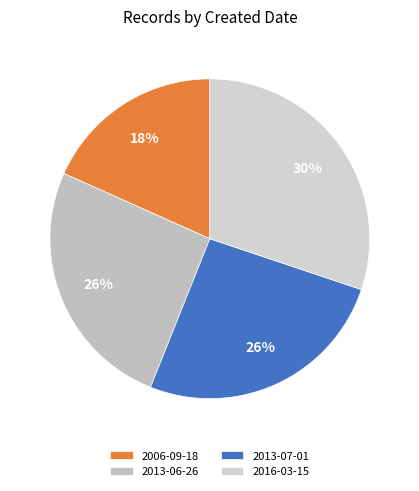

What percentage is the 2013-07-01 slice, to the nearest percent?

26%